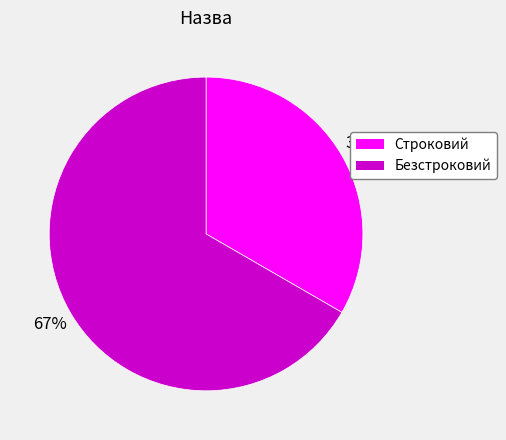

To the nearest percent, what portion does Строковий represent?

33%